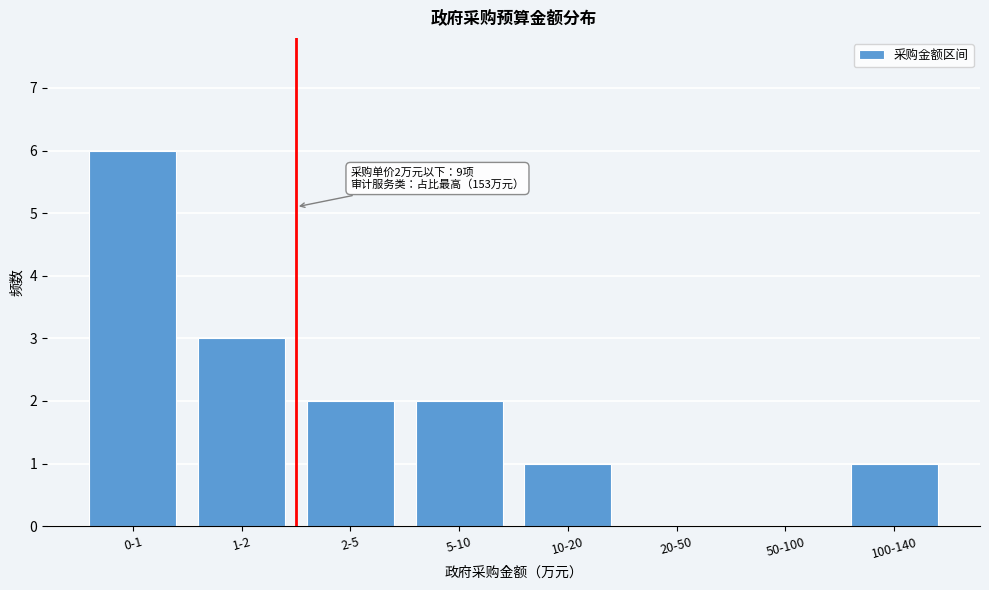

Reading right to left, extract all data points from this chart.

100-140=1	50-100=0	20-50=0	10-20=1	5-10=2	2-5=2	1-2=3	0-1=6